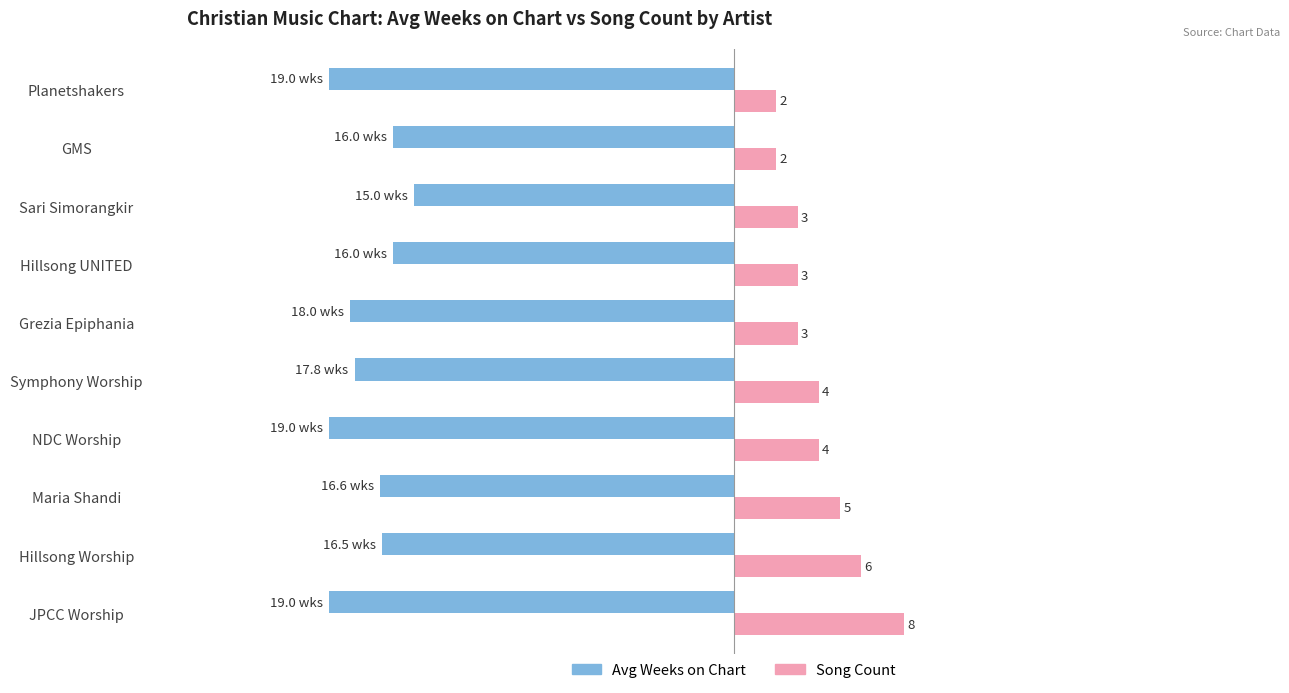

Where is Avg Weeks on Chart nearest to the value -17?

Maria Shandi